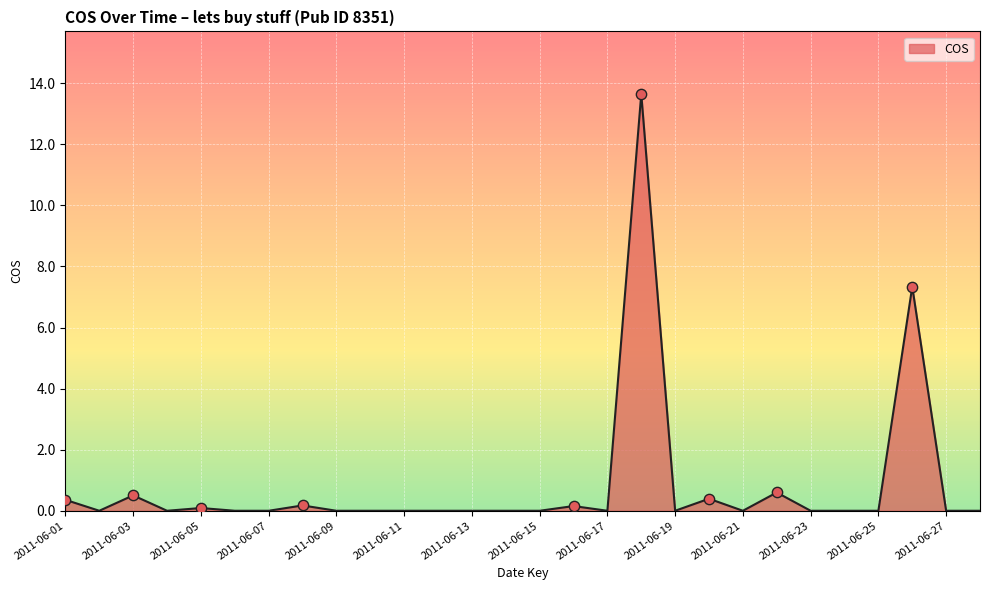

What is the maximum value shown in the chart?

13.7